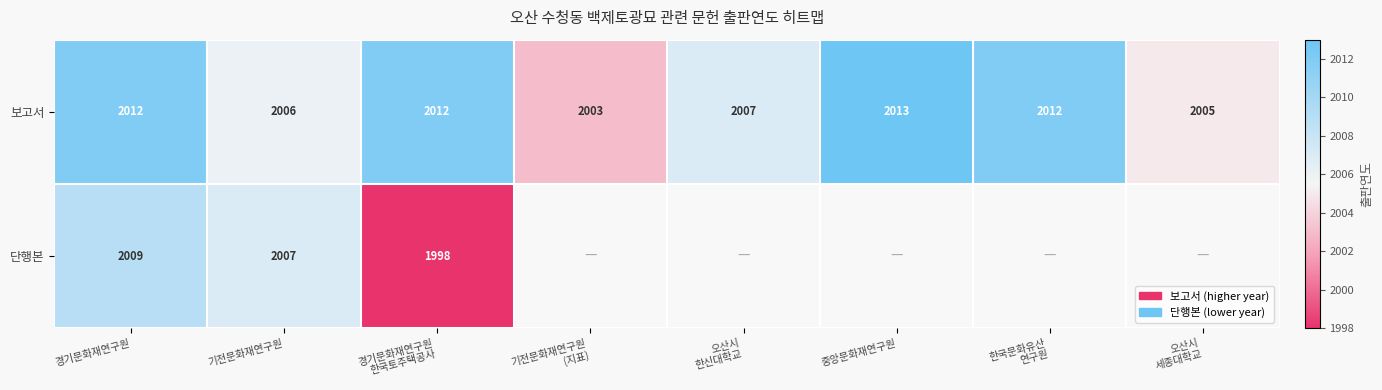

At 기전문화재연구원, list the series in order from smallest to largest.

보고서, 단행본